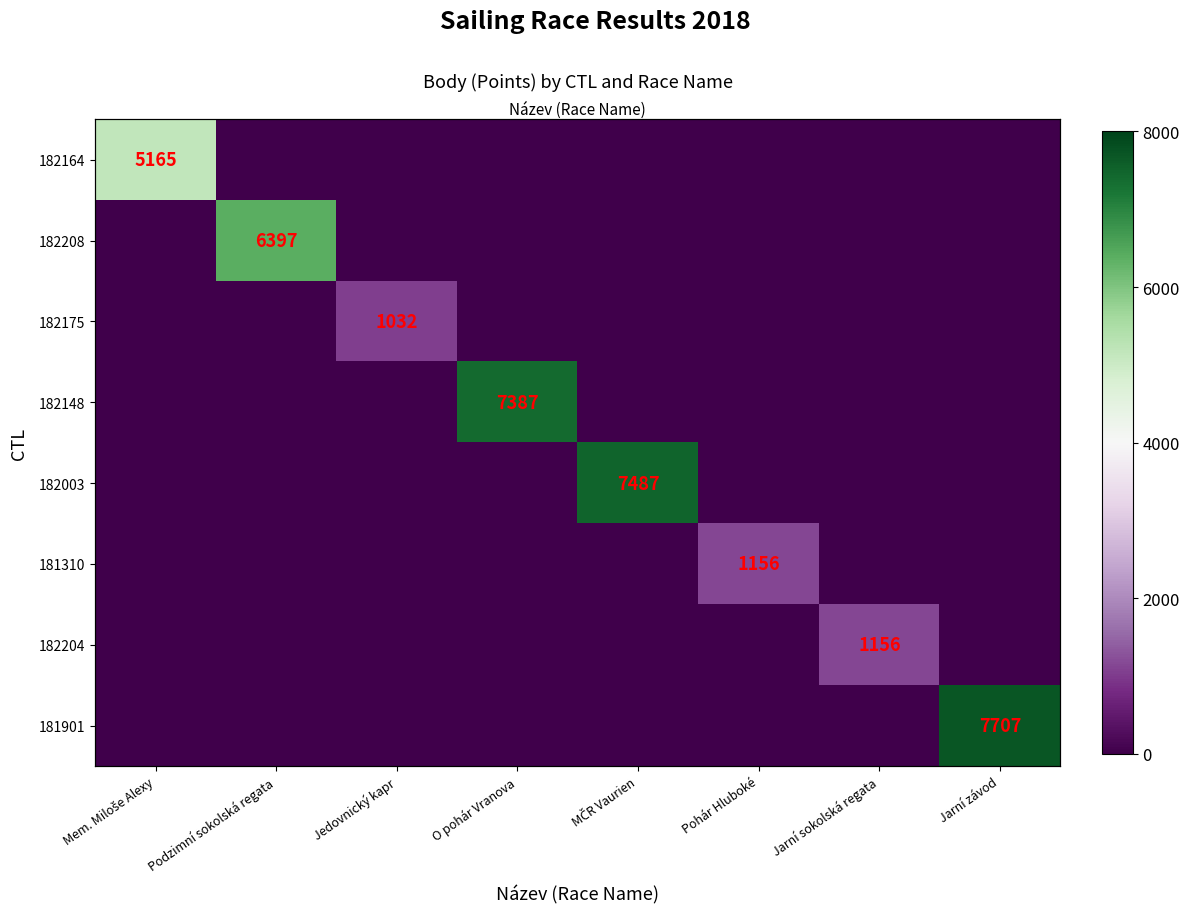

Which has a higher value, Jedovnický kapr or Jarní závod?

Jedovnický kapr